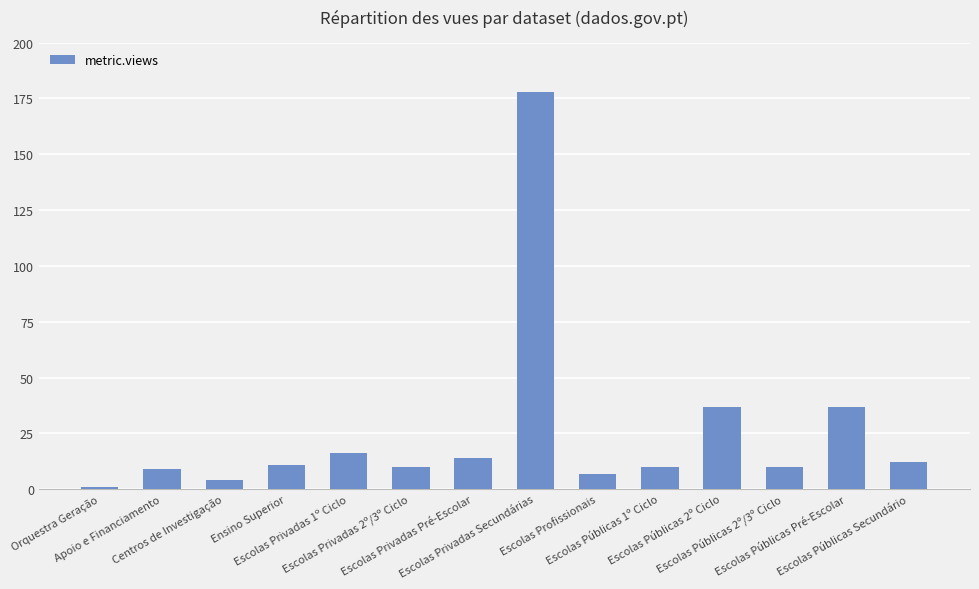

How many data points does each series have?

14